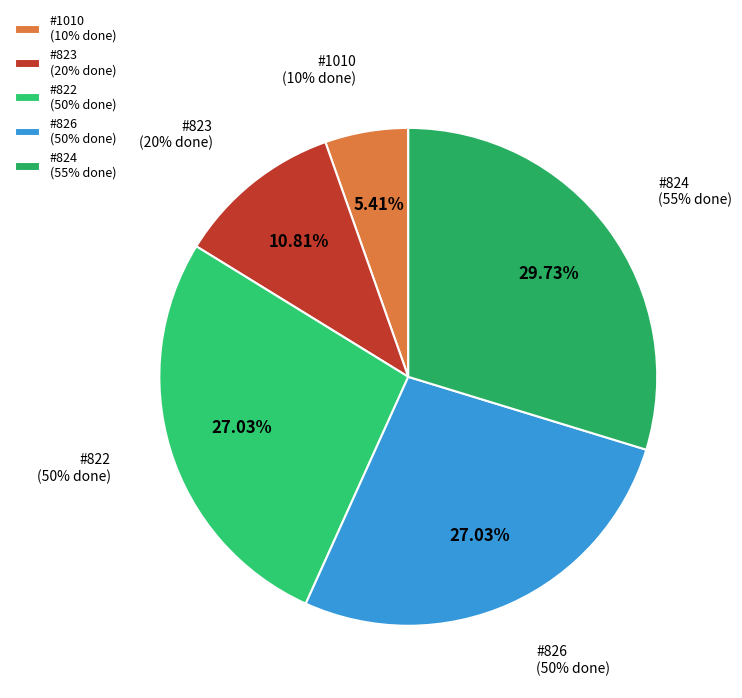

Does #826 (50%) represent more than half of the total?

No